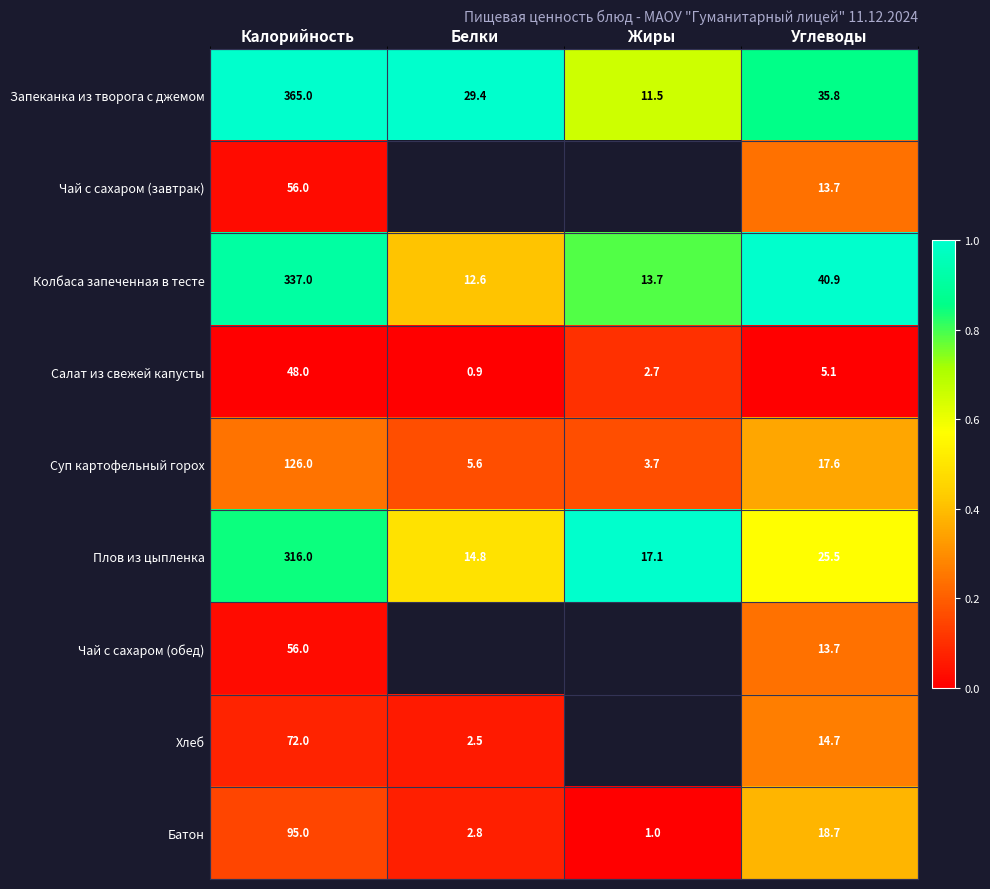

Is the value of Колбаса запеченная в тесте at Углеводы greater than the value of Плов из цыпленка at Углеводы?

Yes